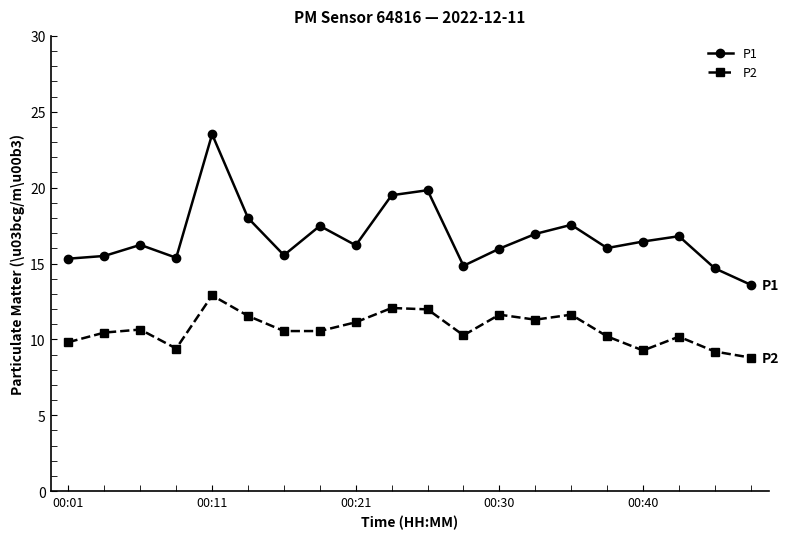

Which series has the largest total across all categories?

P1